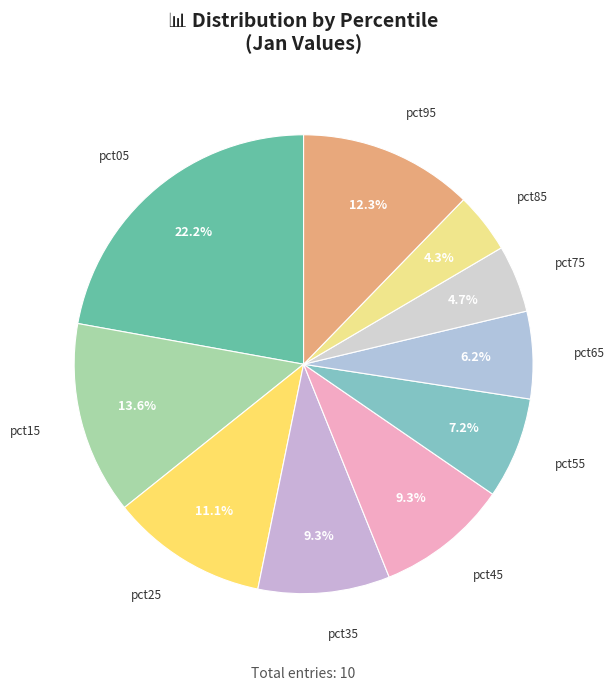

Do pct55 and pct85 together represent more than half of the pie?

No